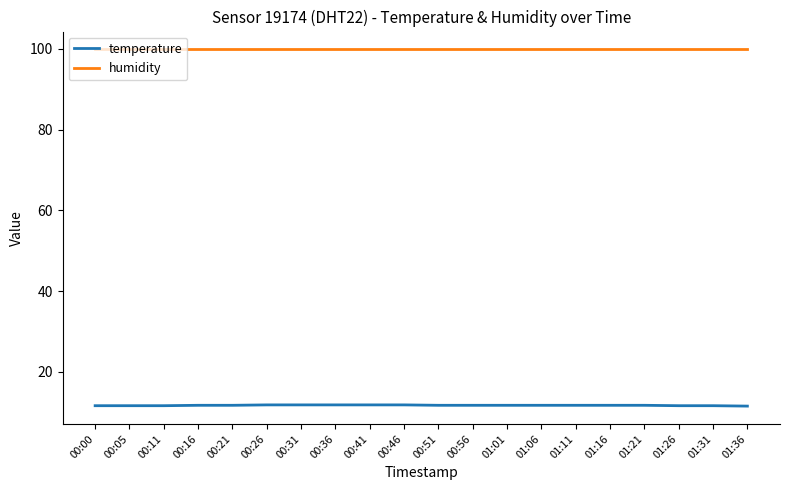

How many distinct data groups are displayed?

2